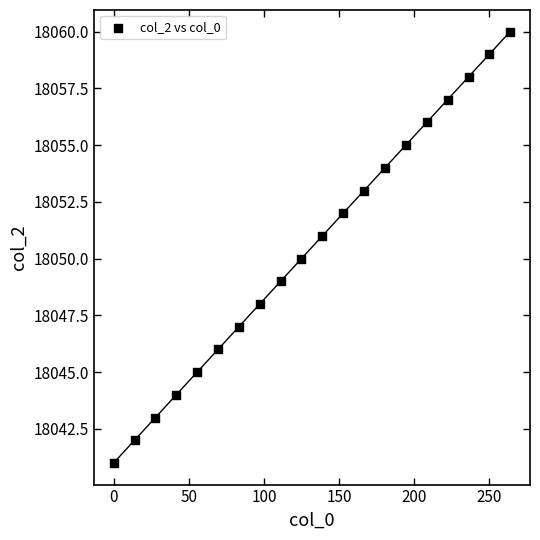

What is the range of Y values (max minus min)?

19